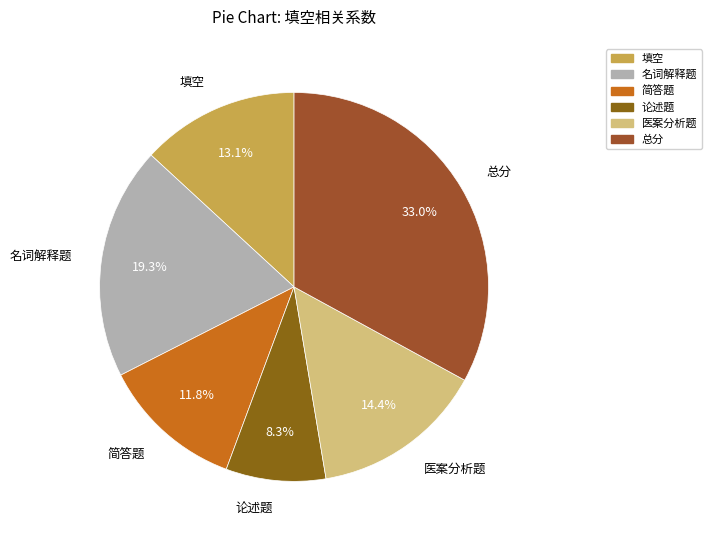

Is it true that 论述题 is 17% of the pie?

False